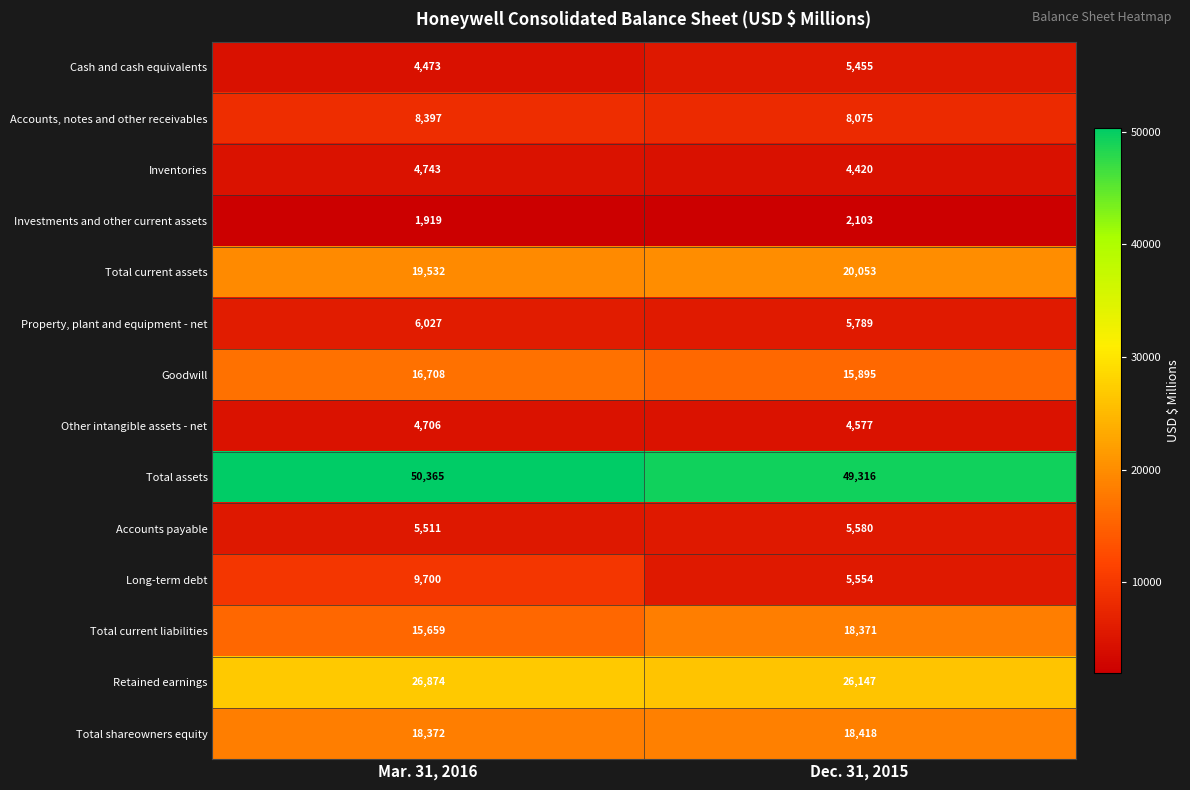

Which category has the lowest value across all series?

Mar. 31, 2016